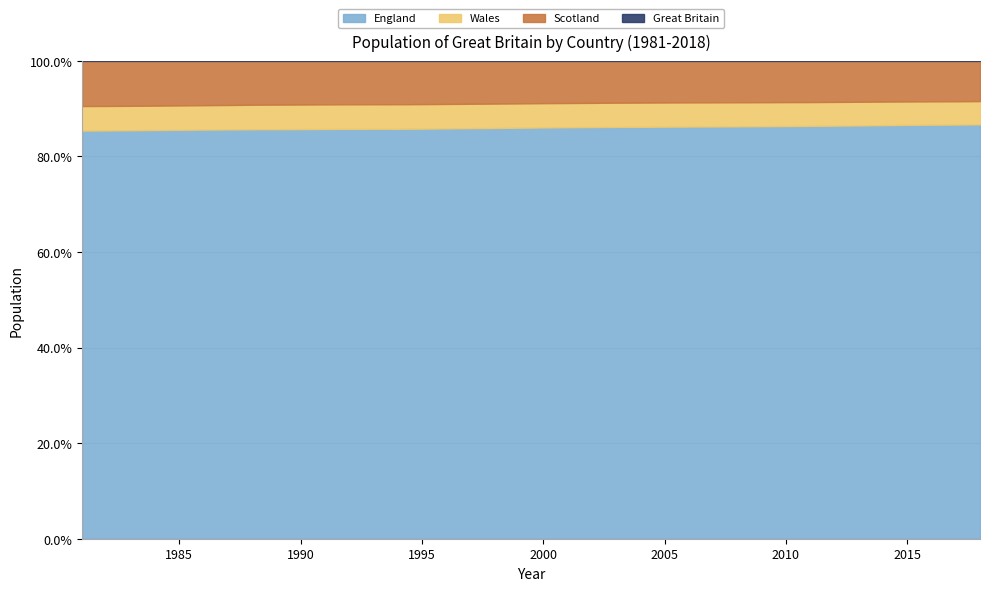

What are all the series names shown in the legend?

England, Scotland, Wales, Great Britain